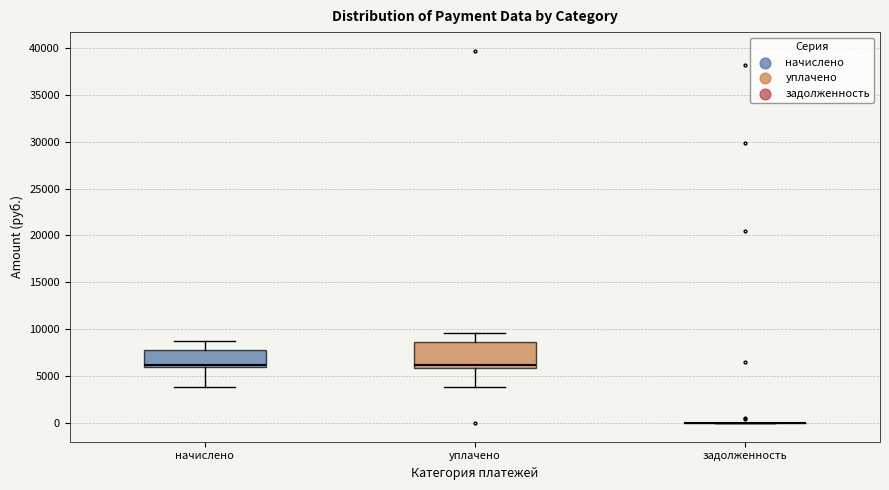

Where is the lower edge of the box for уплачено on the y-axis? The values are not printed on the chart, so give them approximately, as read against the axis.

6000